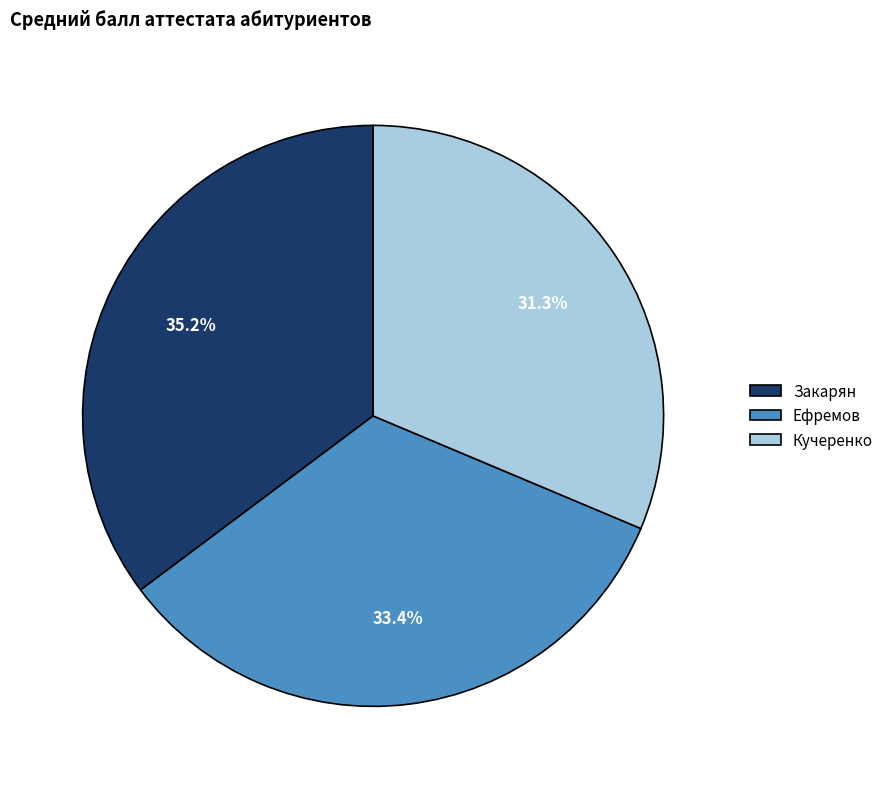

Combined, do Закарян and Кучеренко account for over 50%?

Yes